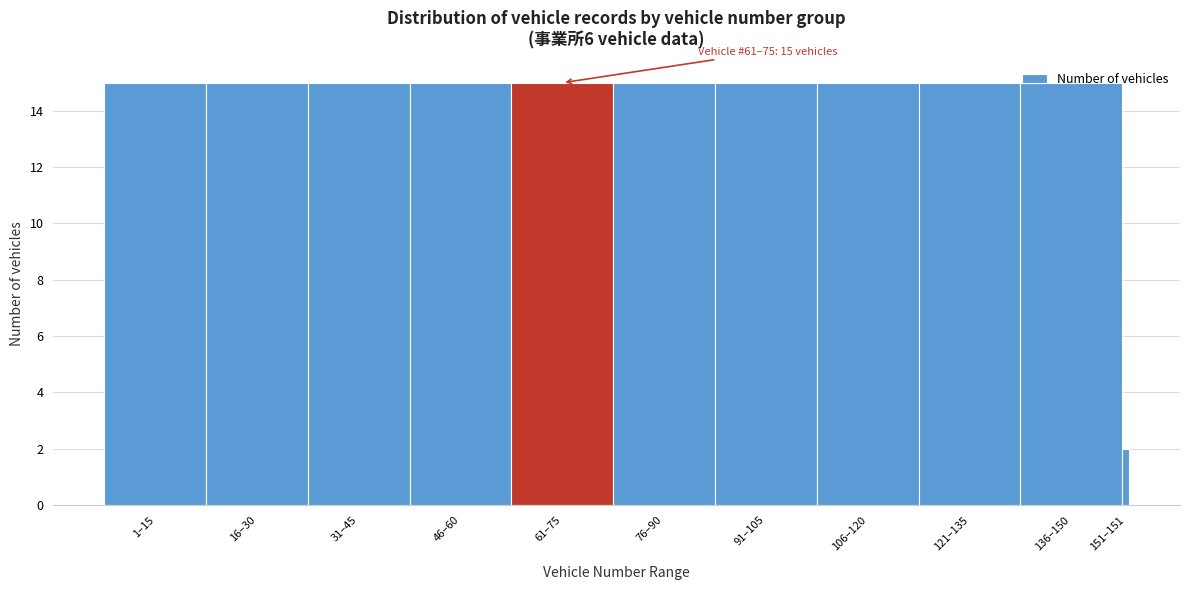

What is the maximum value shown in the chart?

15